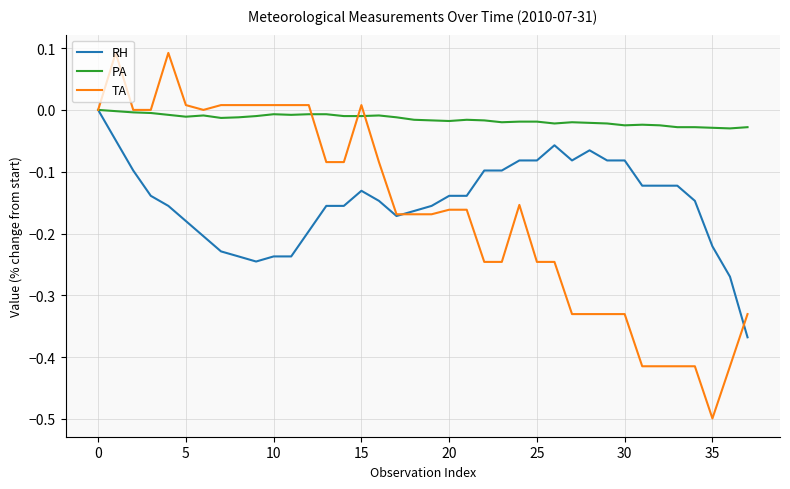

Which series has the largest range (max minus min)?

TA